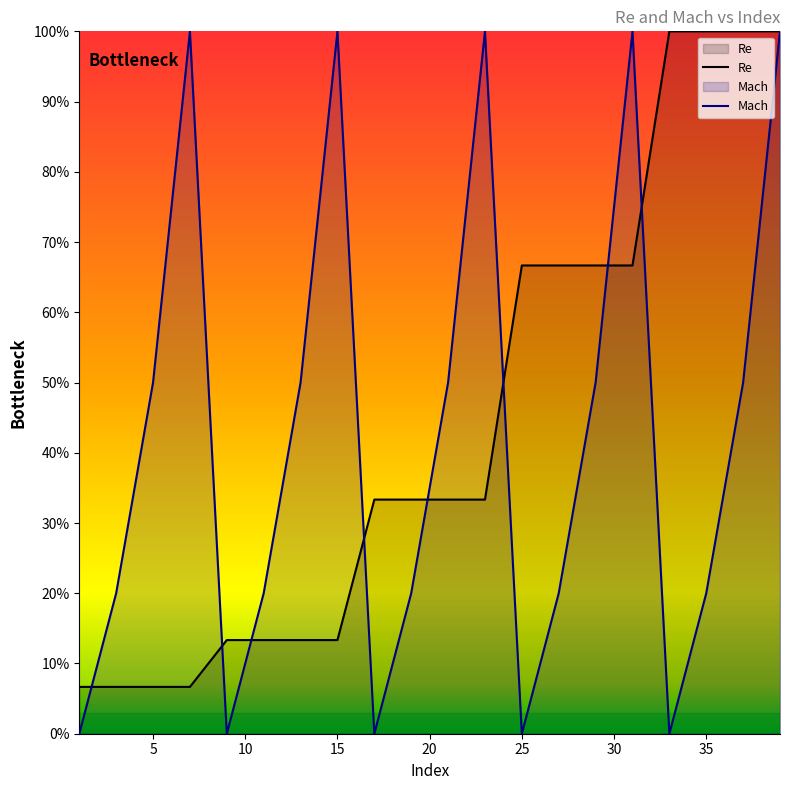

How many intersections are there between Re and Mach?

8